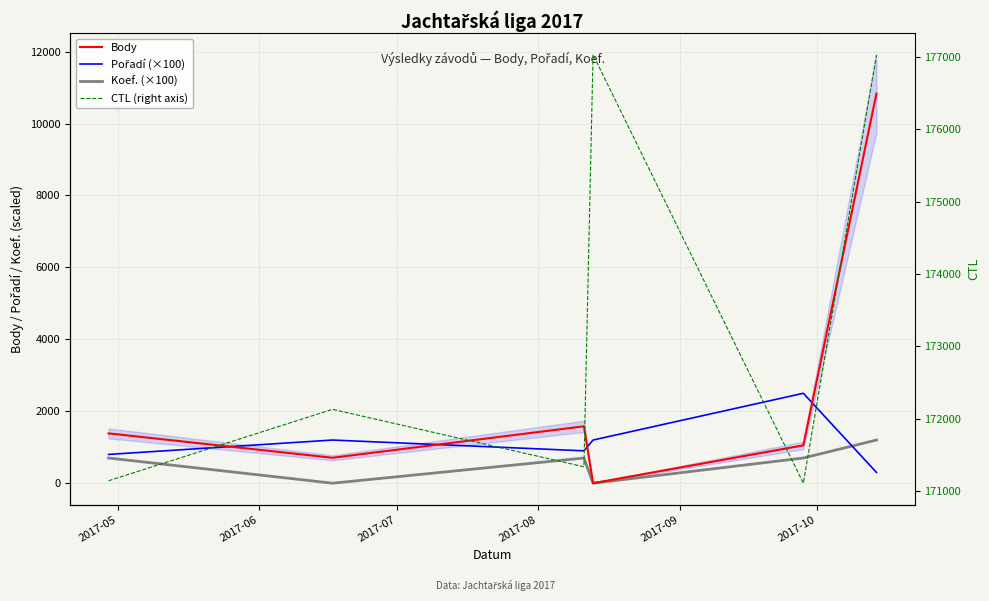

Which series has the largest range (max minus min)?

Body